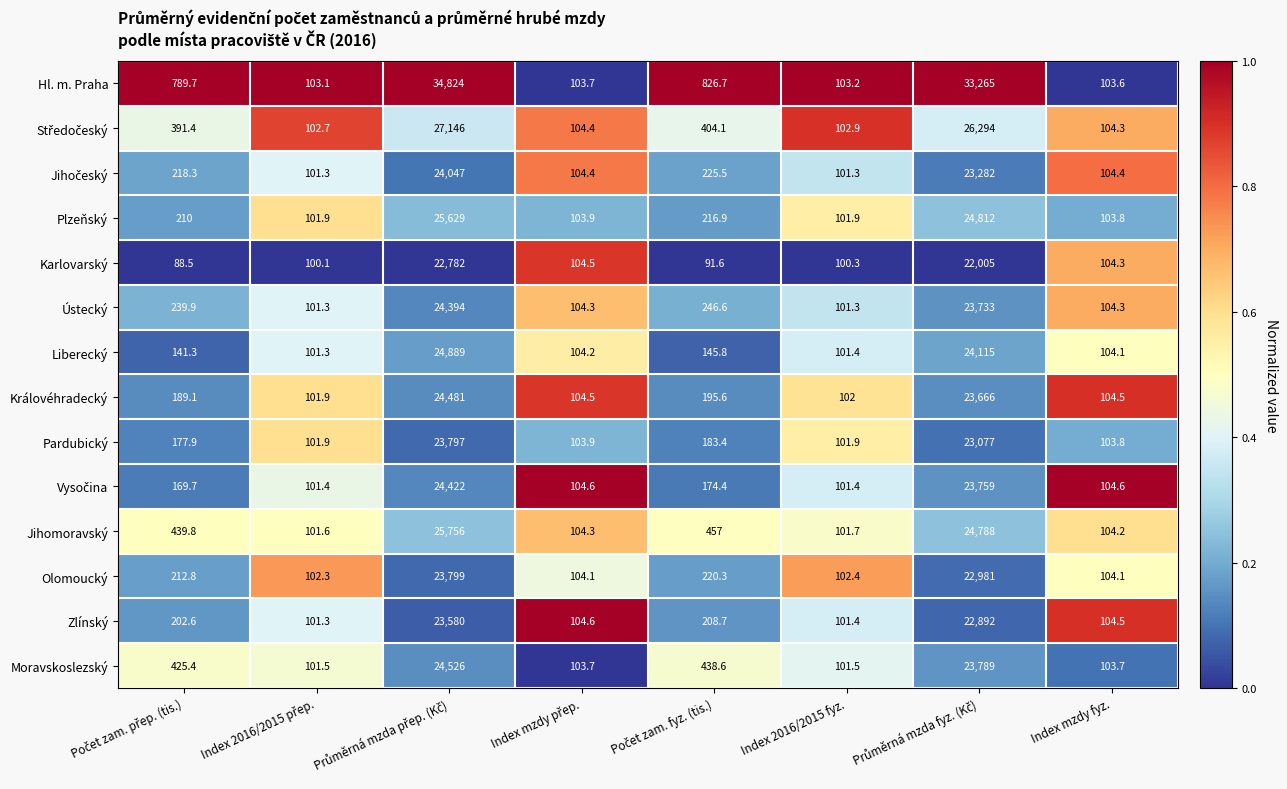

What is the sum of all Liberecký values?

49702.1